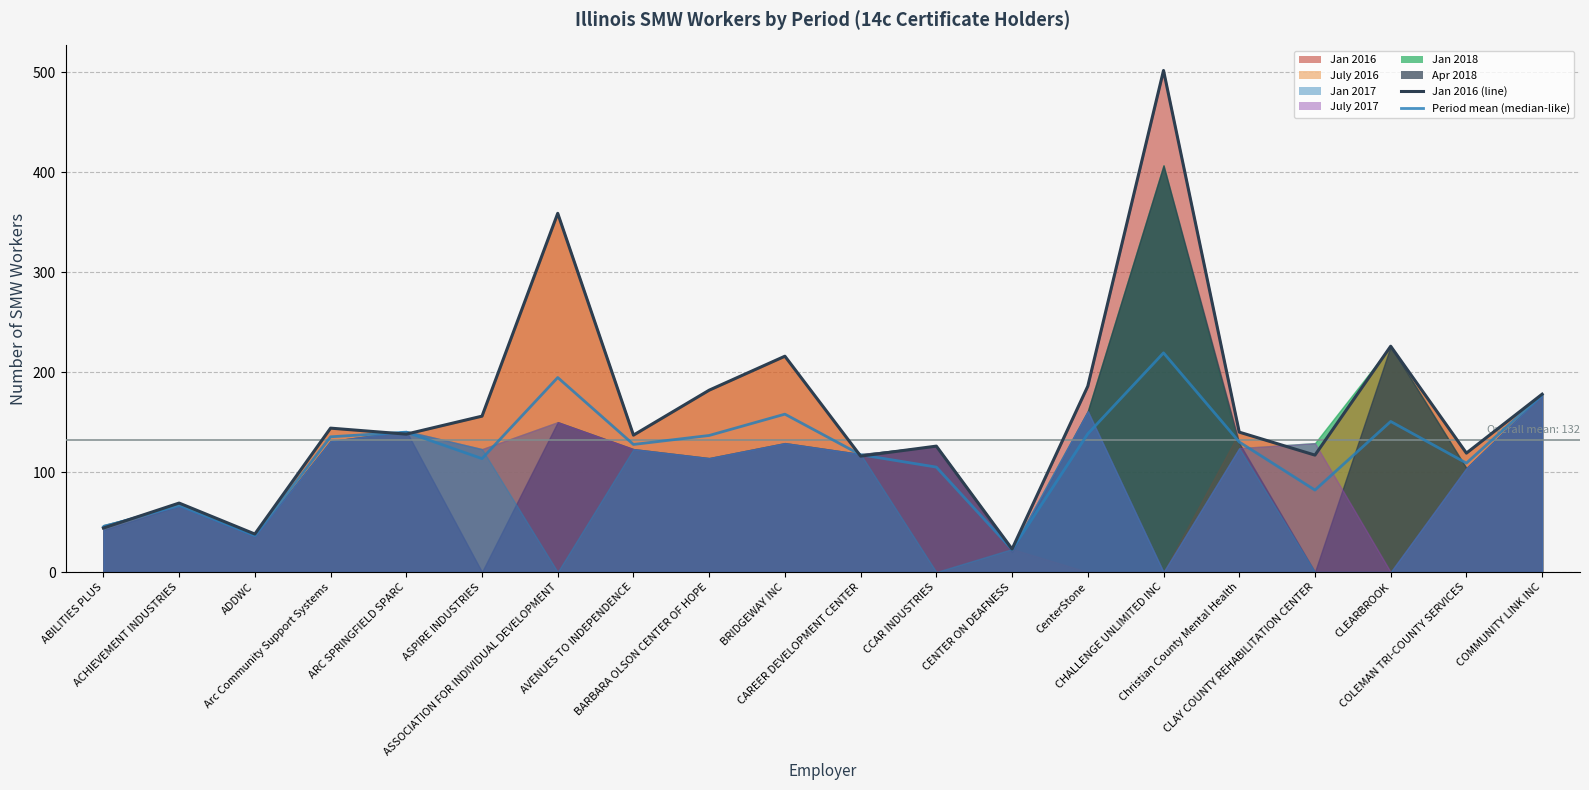

How many intersections are there between Jan 2016 (line) and Period mean (median-like)?

5